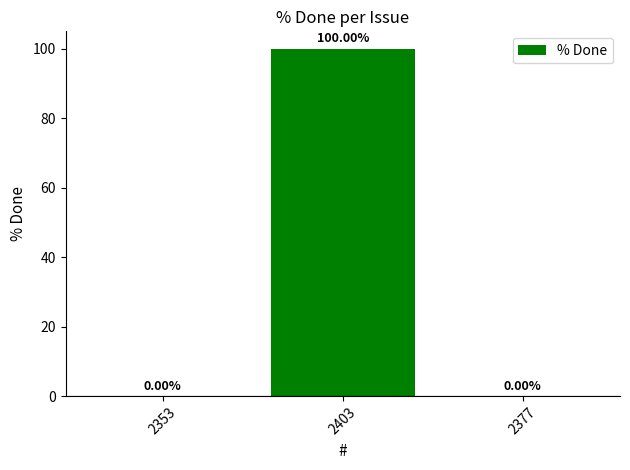

Between 2377 and 2403, which is larger?

2403